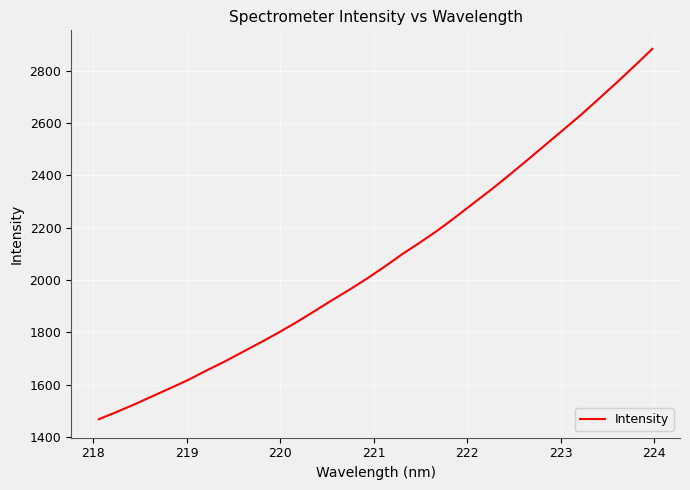

What is the maximum value shown in the chart?

2883.6